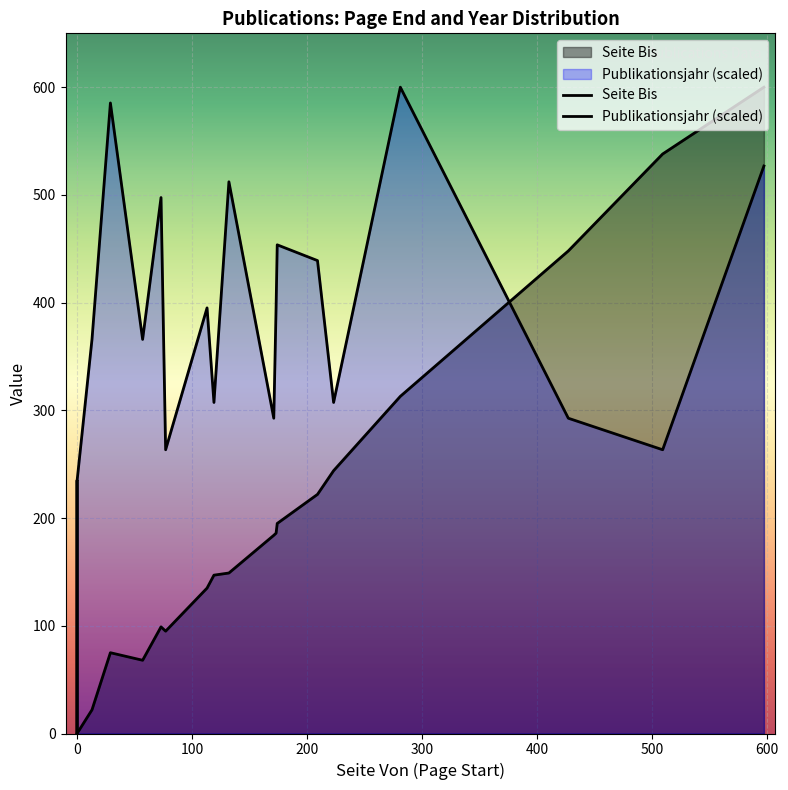

List the series in order of their peak value, lowest first.

Seite Bis, Publikationsjahr (scaled)